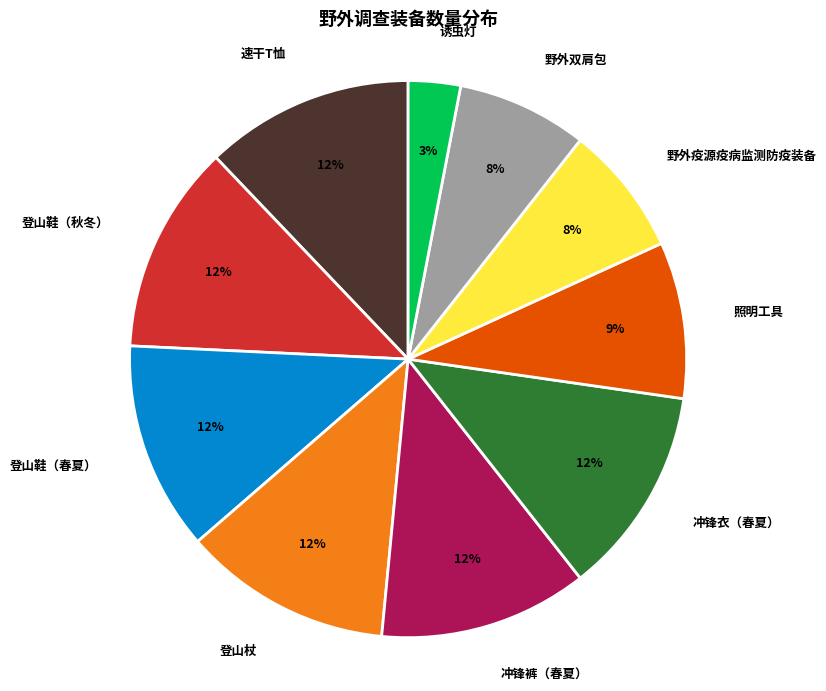

To the nearest percent, what is the combined percentage of 野外双肩包 and 登山鞋（秋冬）?

20%